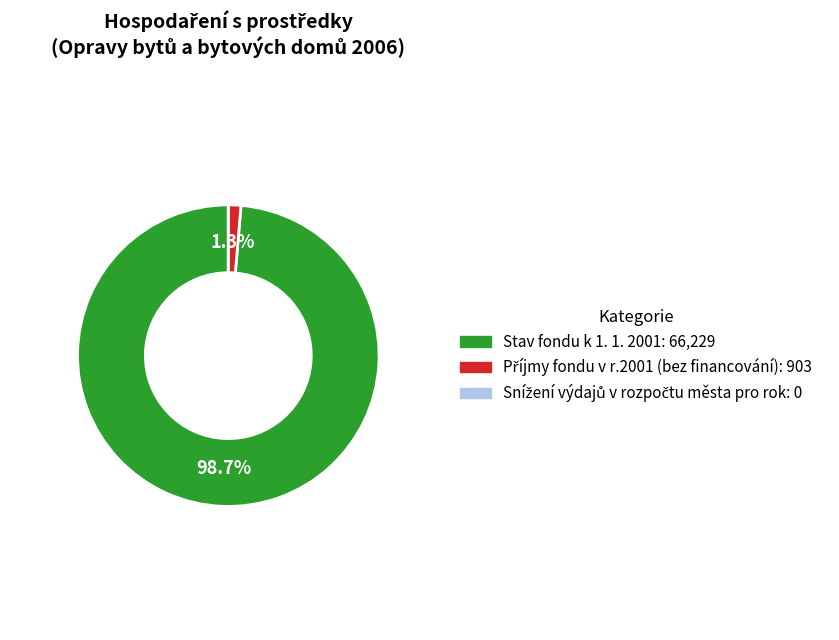

How much of the chart is everything except Stav fondu k 1. 1. 2001?

1.3%